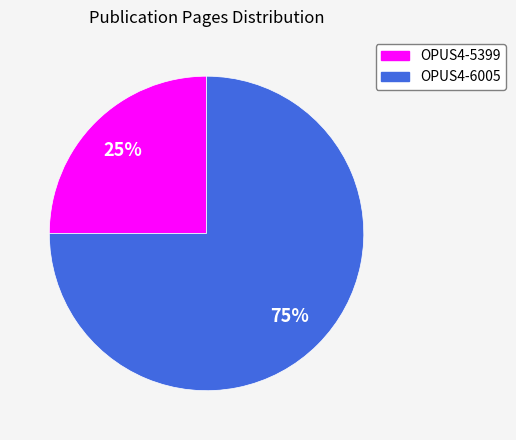

How many slices are in this pie chart?

2